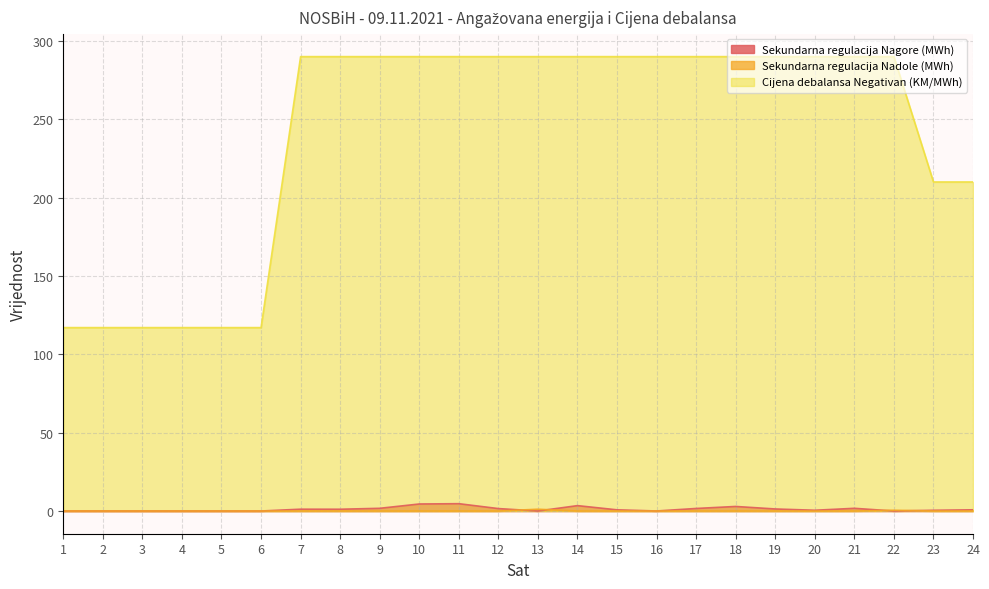

Which series has the largest total across all categories?

Cijena debalansa Negativan (KM/MWh)